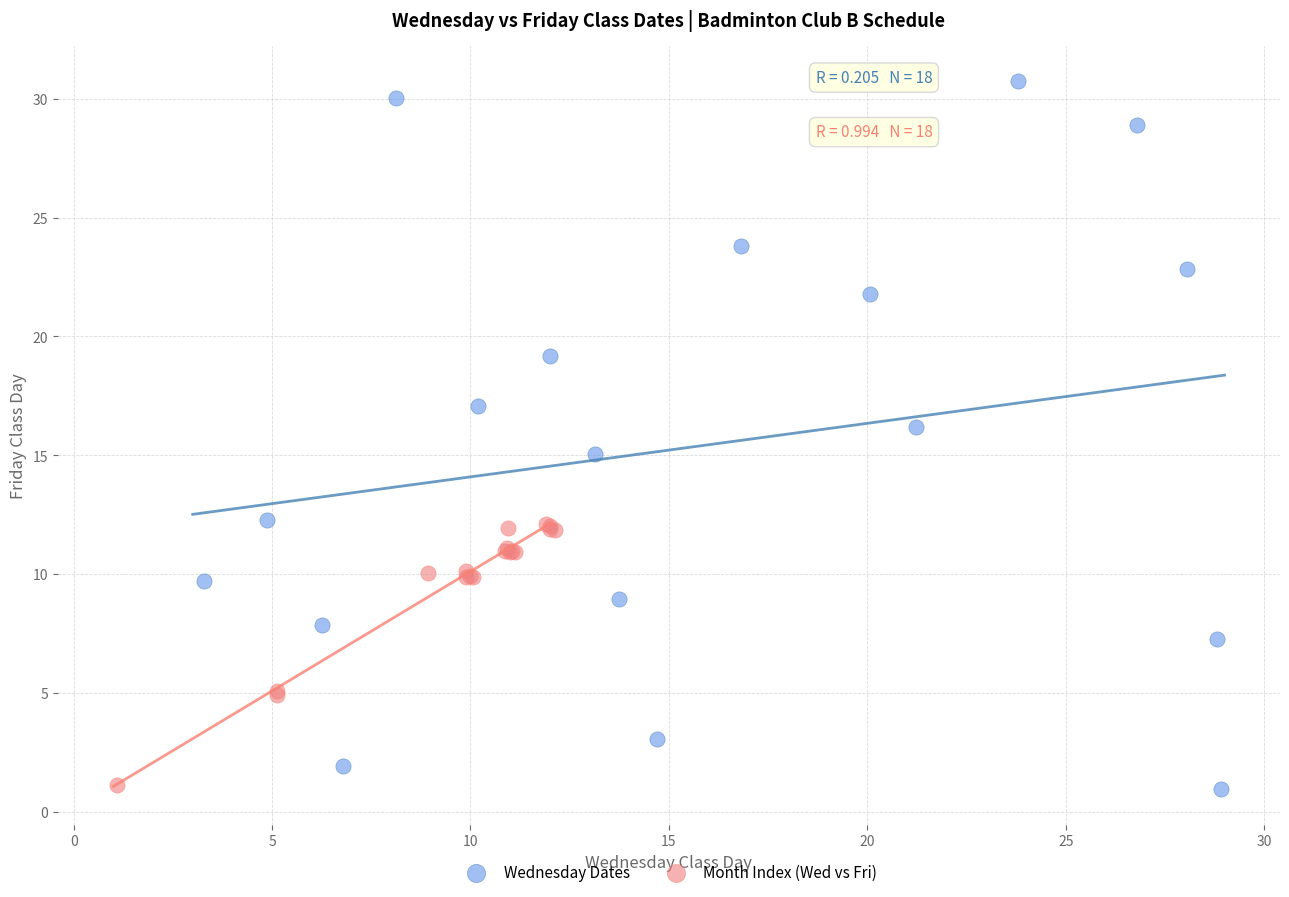

What are all the series names shown in the legend?

Wednesday Dates, Month Index (Wed vs Fri)